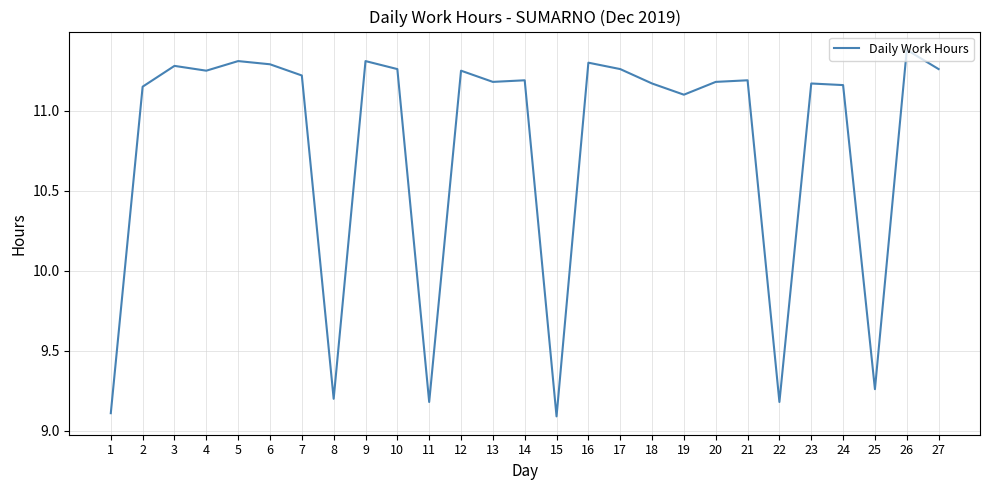

True or false: the data shows 11.2 at 2.

True